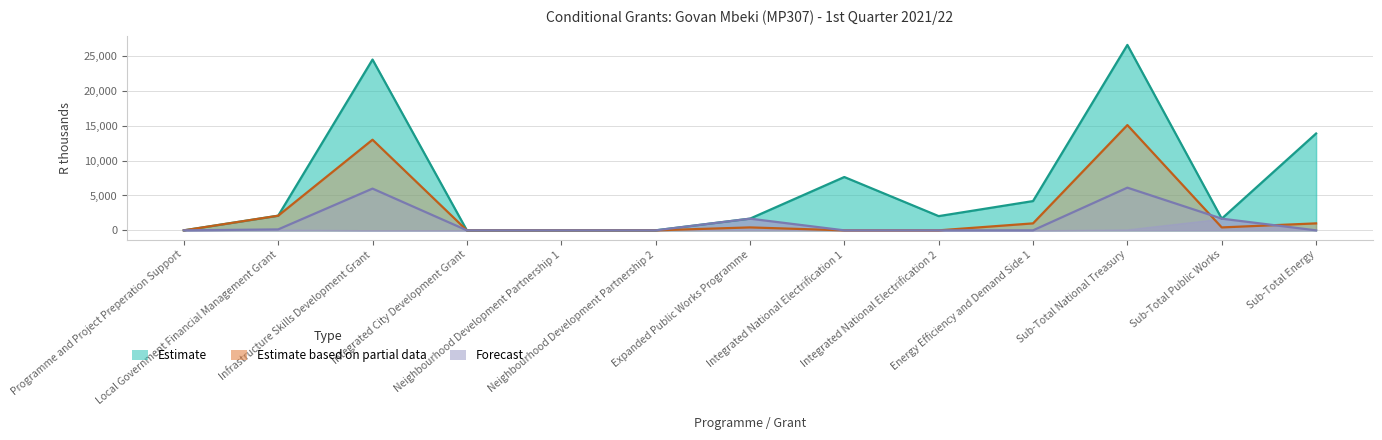

How many lines are shown in the chart?

3